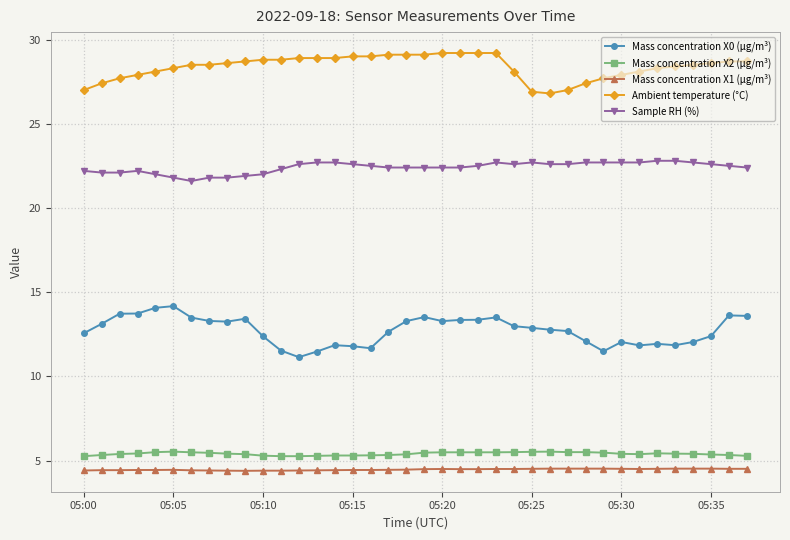

What is the lowest value of the Ambient temperature (°C) series?

26.8